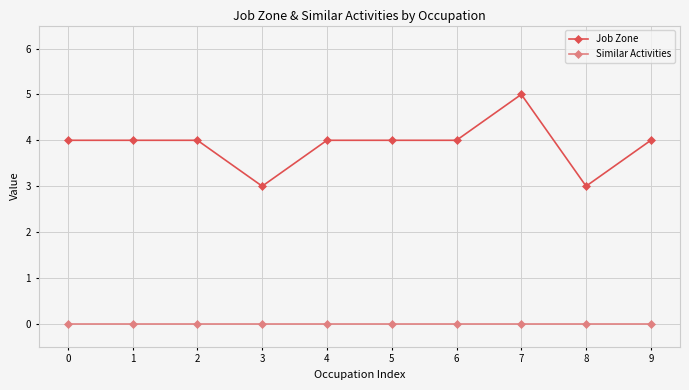

Reading left to right, transcribe all the data shown in this chart.

Job Zone: 0=4	1=4	2=4	3=3	4=4	5=4	6=4	7=5	8=3	9=4
Similar Activities: 0=0	1=0	2=0	3=0	4=0	5=0	6=0	7=0	8=0	9=0